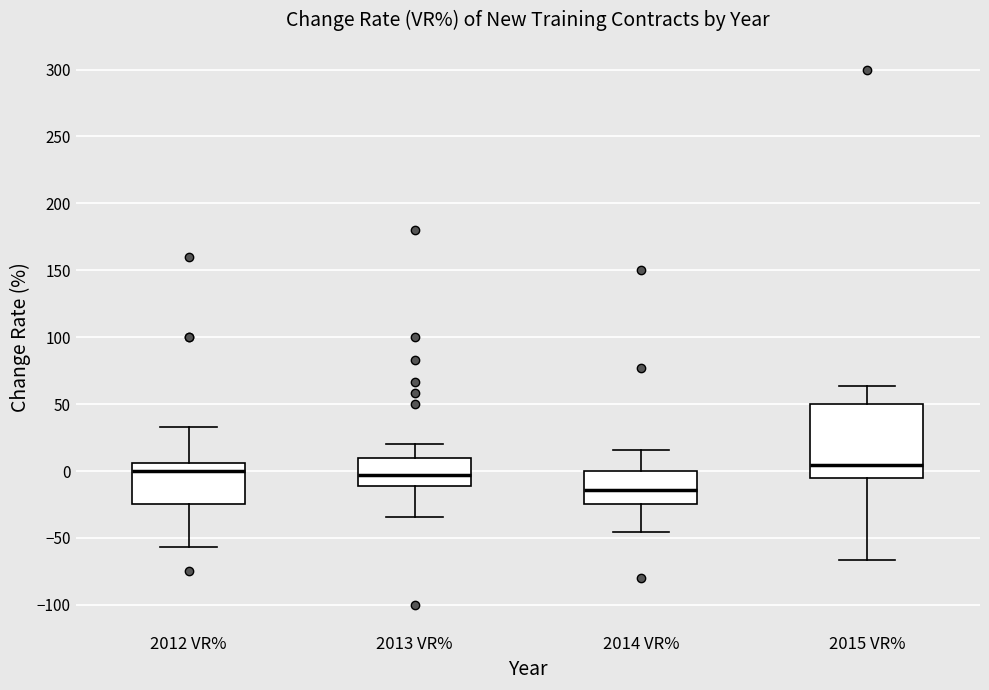

Which box is the tallest, from its lower edge to its upper edge?

2015 VR%